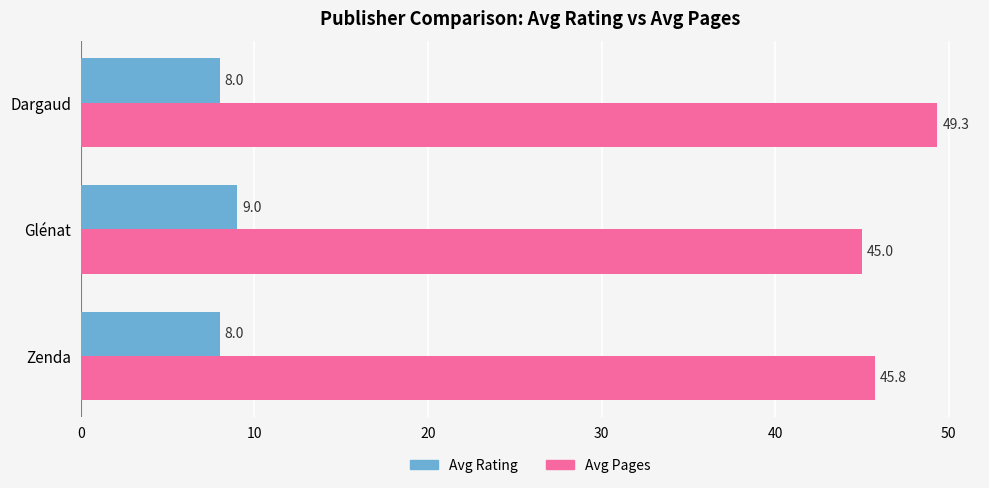

What is the spread (max minus min) of values at Dargaud?

41.3